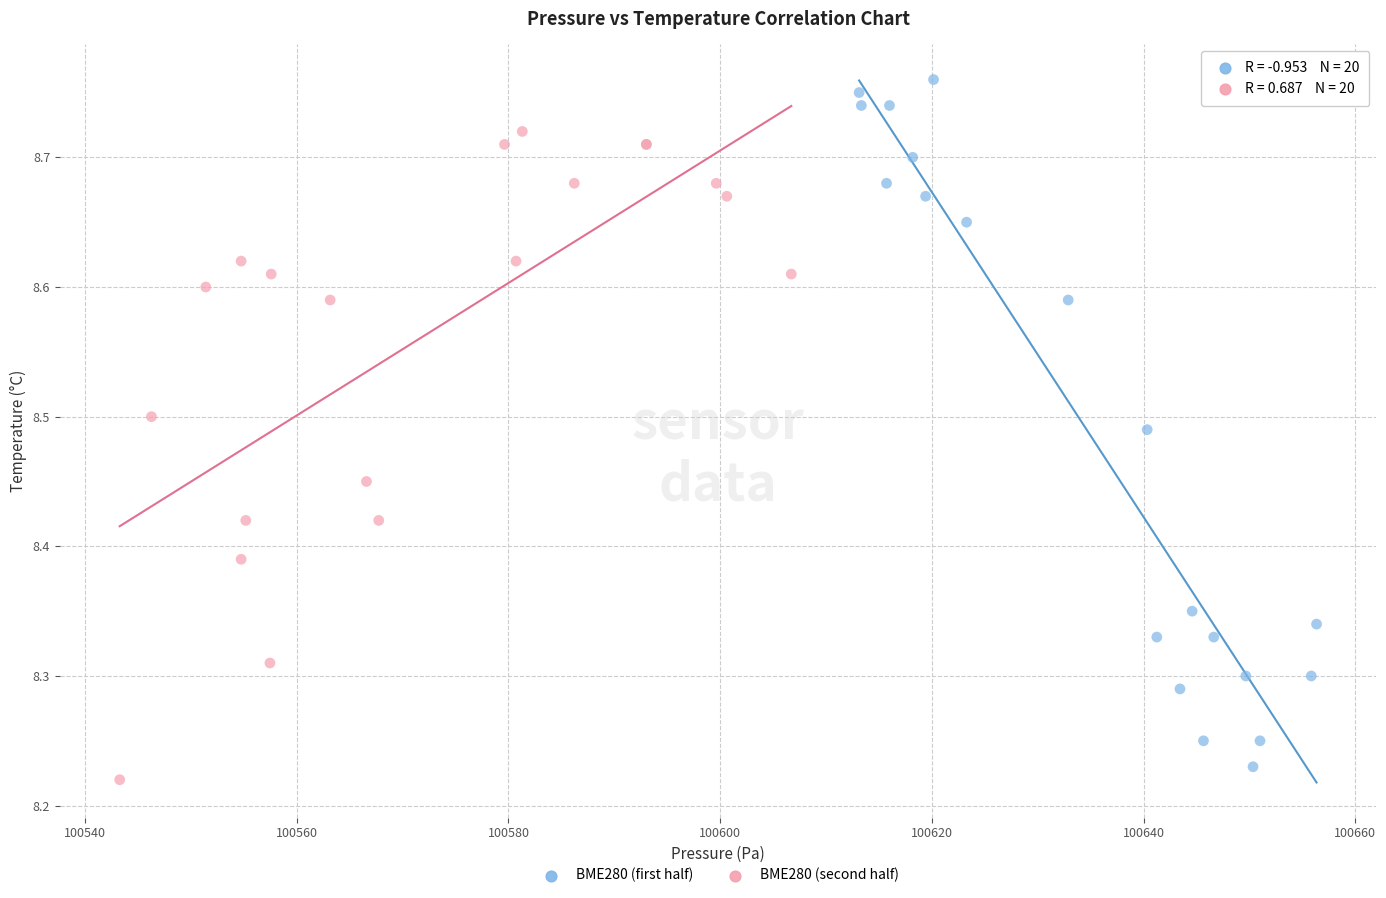

Which series contains the highest Y value?

BME280 (first half)